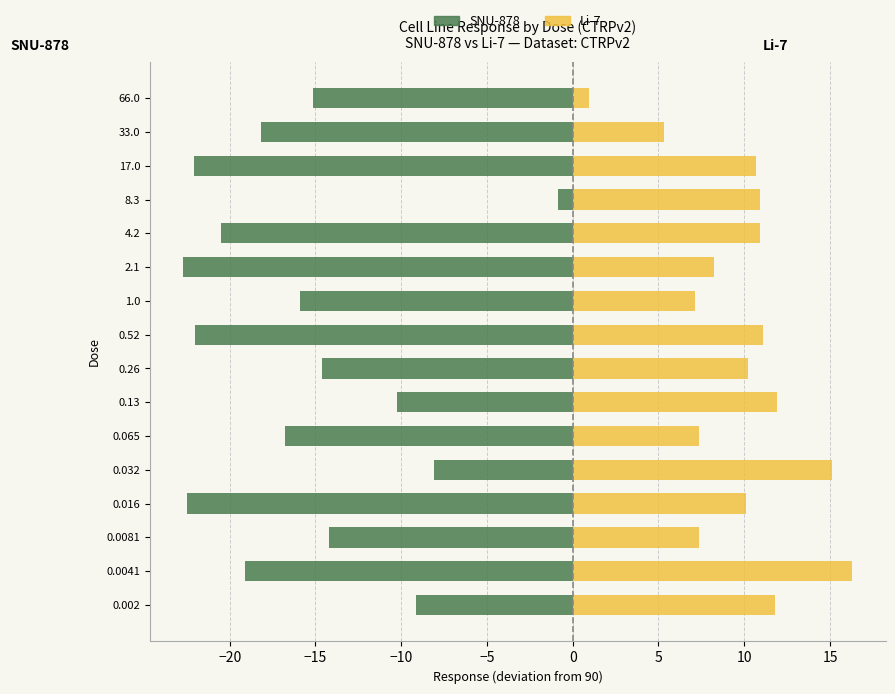

Which series has the widest spread of values?

SNU-878